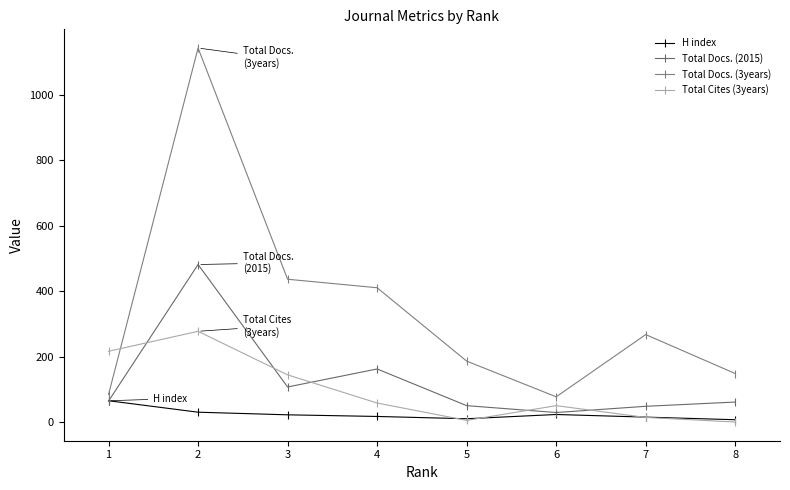

What is the average value of the Total Docs. (3years) series?

344